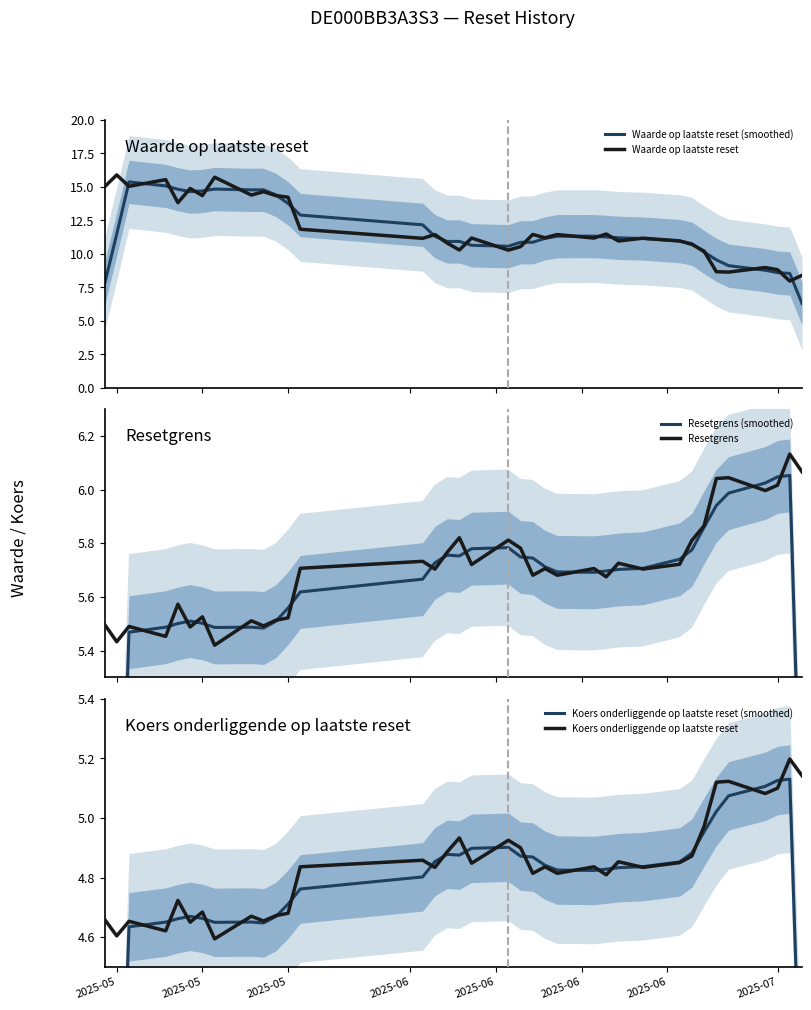

Reading right to left, list all the values displayed in this chart.

Waarde op laatste reset (smoothed): 6.3	8.5	8.6	8.8	9.1	9.6	10.1	10.8	11.0	11.1	11.2	11.3	11.3	11.3	11.2	10.9	10.9	10.6	10.6	10.9	10.9	11.3	12.2	12.9	13.8	14.4	14.8	14.8	14.8	14.7	14.6	14.8	15.1	15.4	11.5	7.7
Waarde op laatste reset: 8.4	8.0	8.8	9.0	8.6	8.7	10.2	10.7	11.0	11.2	11.0	11.5	11.2	11.4	11.2	11.4	10.5	10.3	11.2	10.3	10.8	11.4	11.2	11.8	14.2	14.3	14.6	14.4	15.7	14.3	14.9	13.8	15.5	15.0	15.9	15.0
Resetgrens (smoothed): 4.6	6.1	6.0	6.0	6.0	5.9	5.9	5.8	5.7	5.7	5.7	5.7	5.7	5.7	5.7	5.7	5.7	5.8	5.8	5.8	5.8	5.7	5.7	5.6	5.6	5.5	5.5	5.5	5.5	5.5	5.5	5.5	5.5	5.5	4.1	2.7
Resetgrens: 6.1	6.1	6.0	6.0	6.0	6.0	5.9	5.8	5.7	5.7	5.7	5.7	5.7	5.7	5.7	5.7	5.8	5.8	5.7	5.8	5.8	5.7	5.7	5.7	5.5	5.5	5.5	5.5	5.4	5.5	5.5	5.6	5.5	5.5	5.4	5.5
Koers onderliggende op laatste reset (smoothed): 3.9	5.1	5.1	5.1	5.1	5.0	5.0	4.9	4.9	4.8	4.8	4.8	4.8	4.8	4.8	4.9	4.9	4.9	4.9	4.9	4.9	4.9	4.8	4.8	4.7	4.7	4.6	4.7	4.6	4.7	4.7	4.7	4.7	4.6	3.5	2.3
Koers onderliggende op laatste reset: 5.1	5.2	5.1	5.1	5.1	5.1	5.0	4.9	4.8	4.8	4.9	4.8	4.8	4.8	4.8	4.8	4.9	4.9	4.8	4.9	4.9	4.8	4.9	4.8	4.7	4.7	4.7	4.7	4.6	4.7	4.7	4.7	4.6	4.7	4.6	4.7